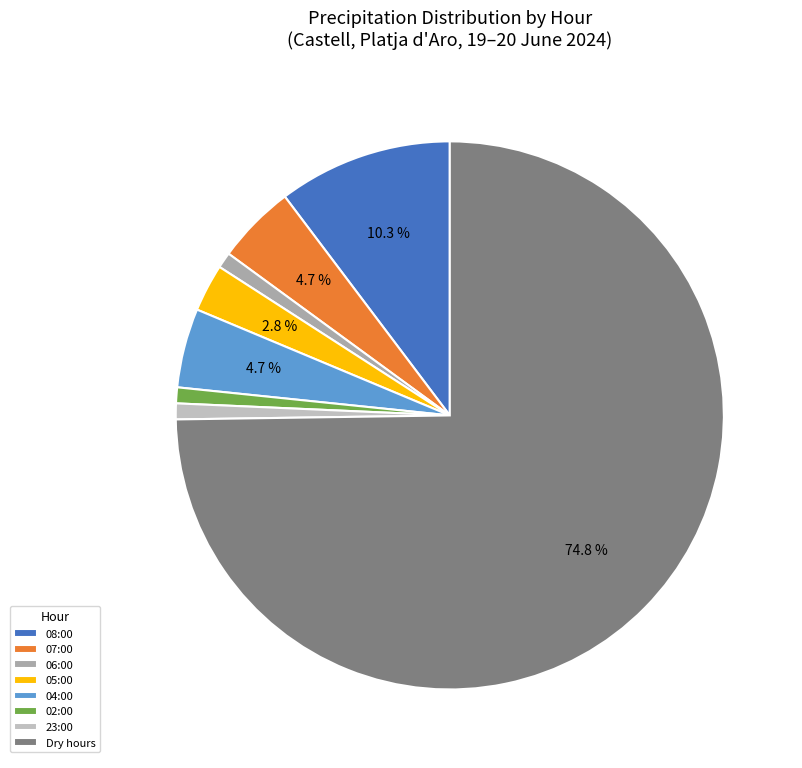

How many slices are in this pie chart?

8